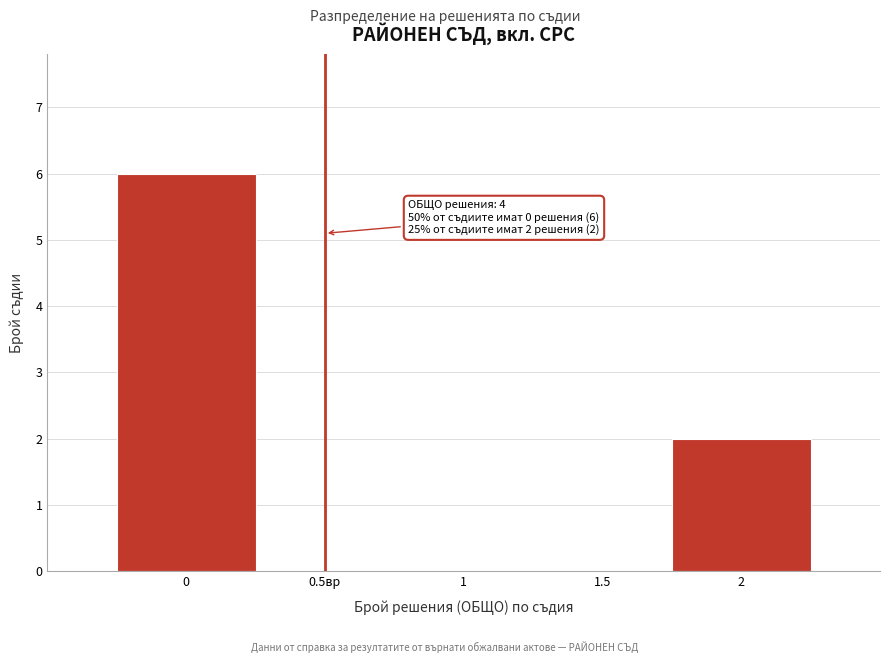

Reading left to right, list all the values displayed in this chart.

0=6	0.5вр=0	1=0	1.5=0	2=2